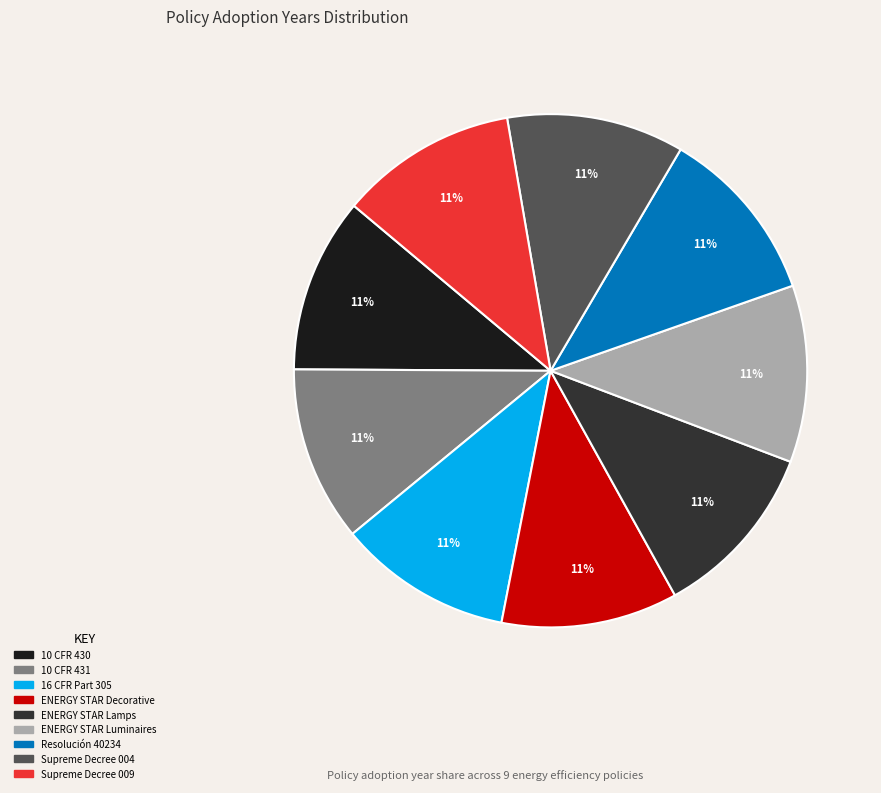

Count the number of slices in the pie.

9